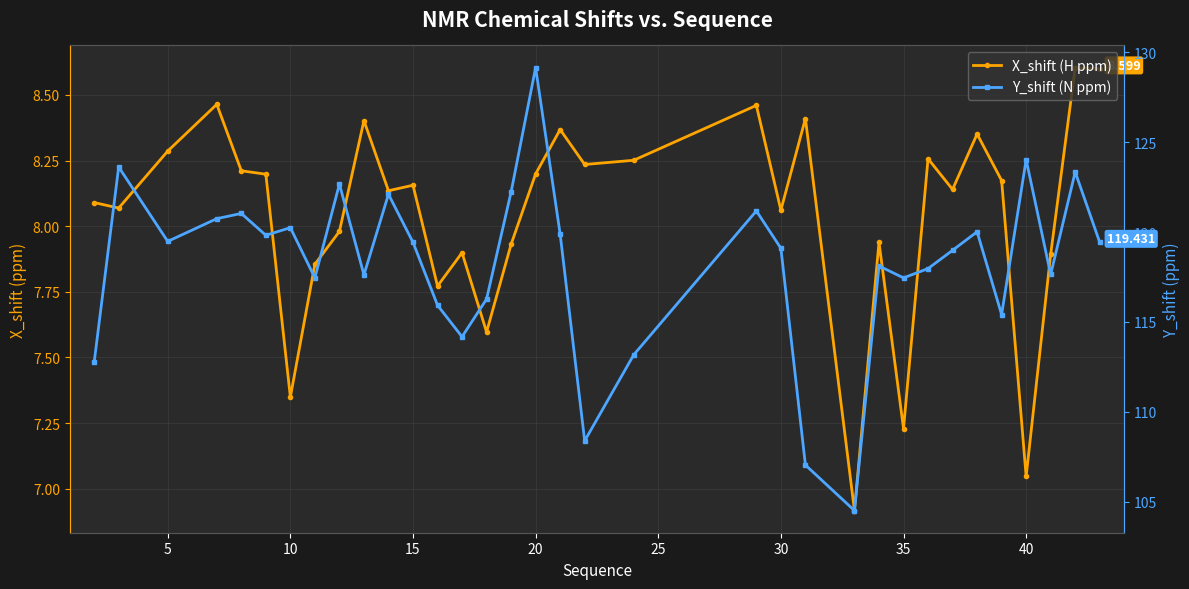

True or false: Y_shift (N ppm) and X_shift (H ppm) intersect in this chart.

False